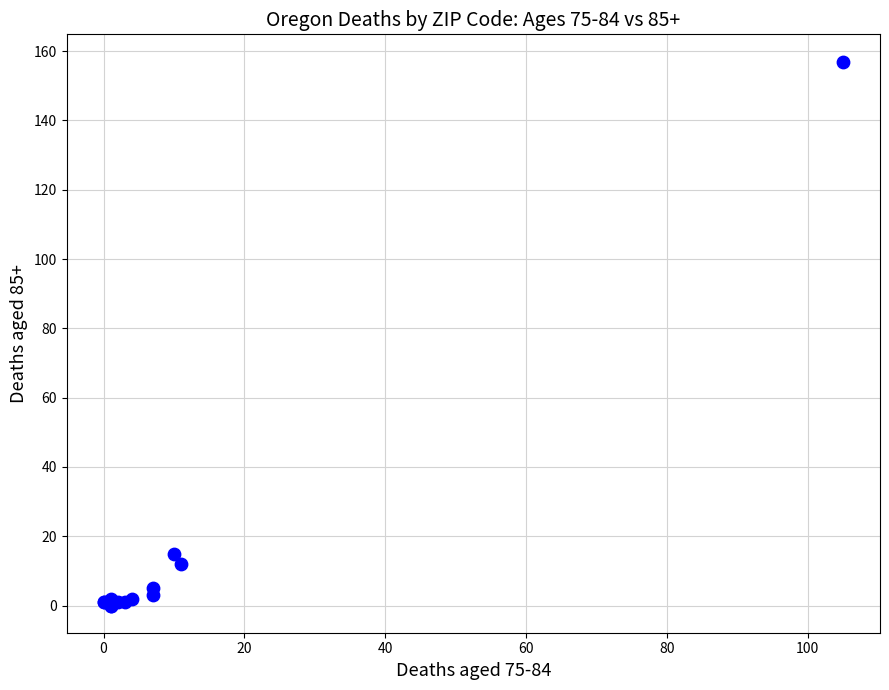

What Y value in the scatter plot is closest to 78?

15